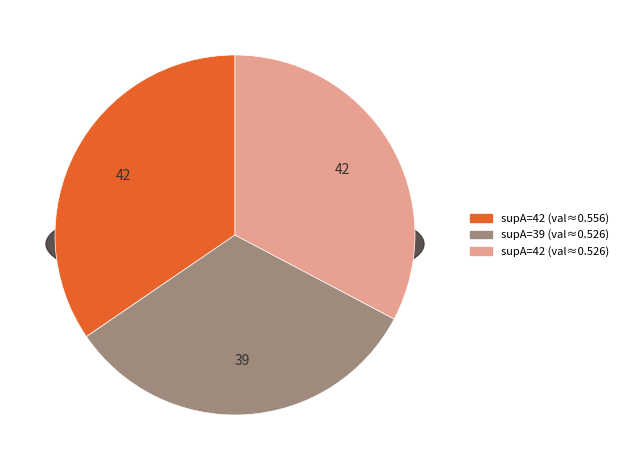

Which category has the biggest portion of the pie?

42